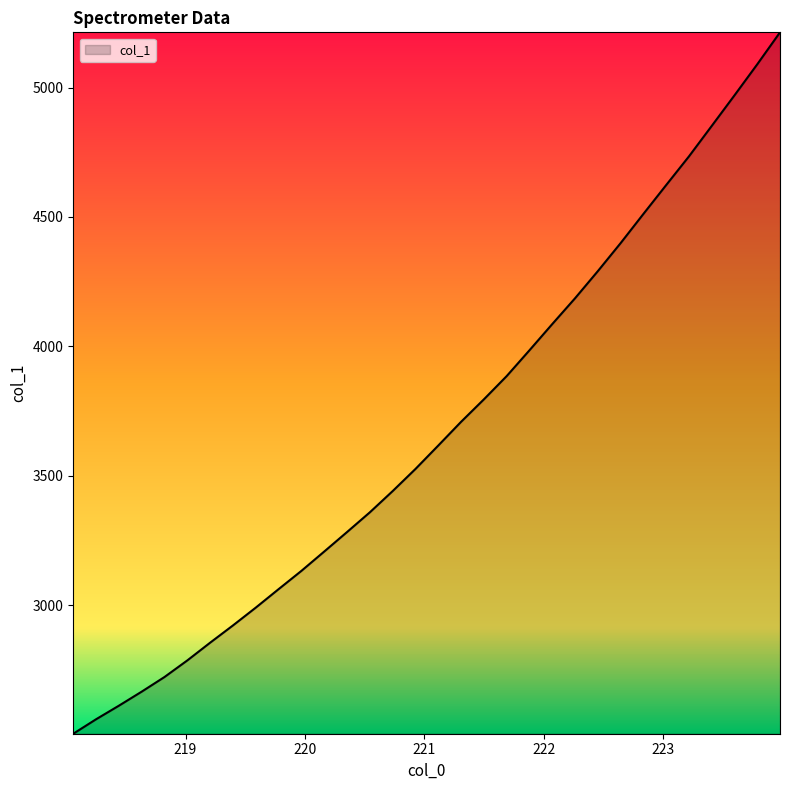

What is the smallest value displayed?

2504.0